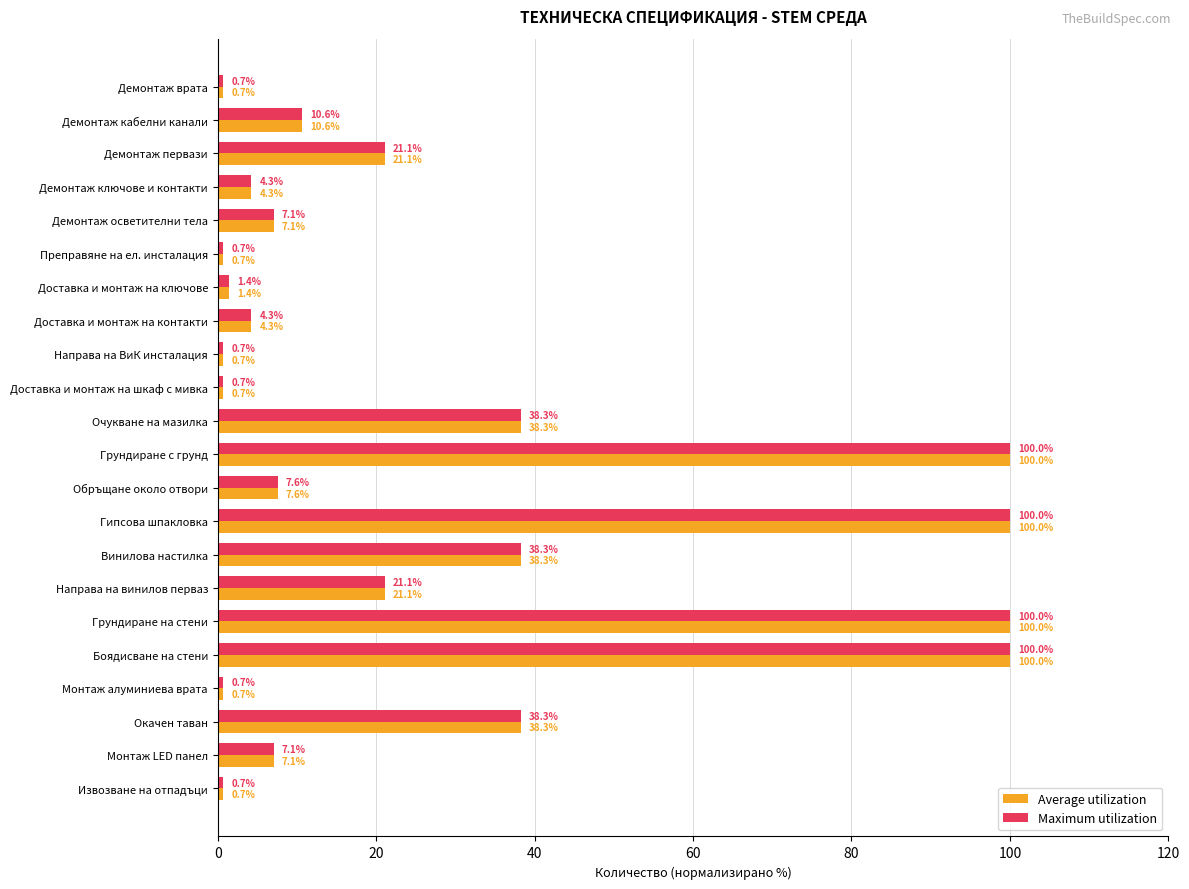

What are all the series names shown in the legend?

Average utilization, Maximum utilization